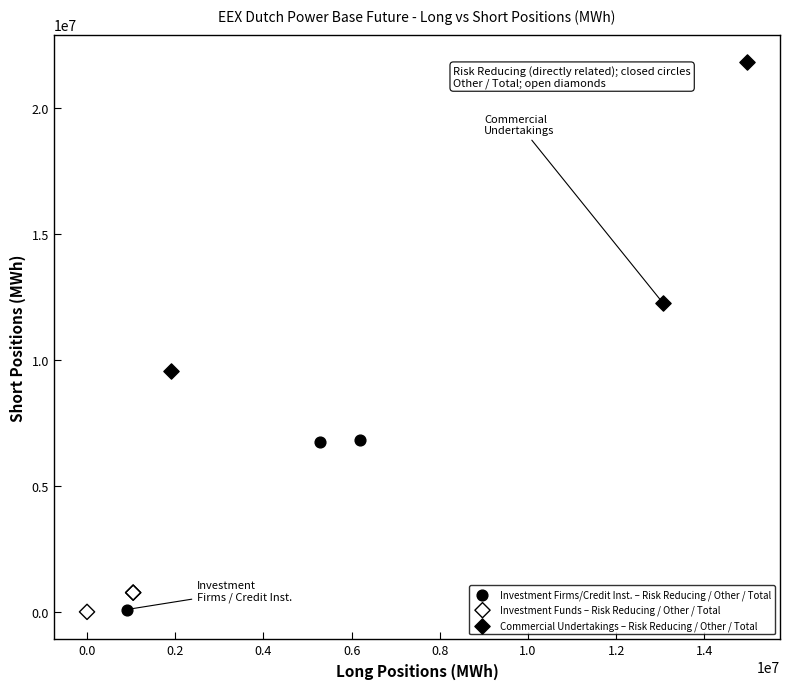

Which series has the largest Y range (max minus min)?

Commercial Undertakings – Risk Reducing / Other / Total